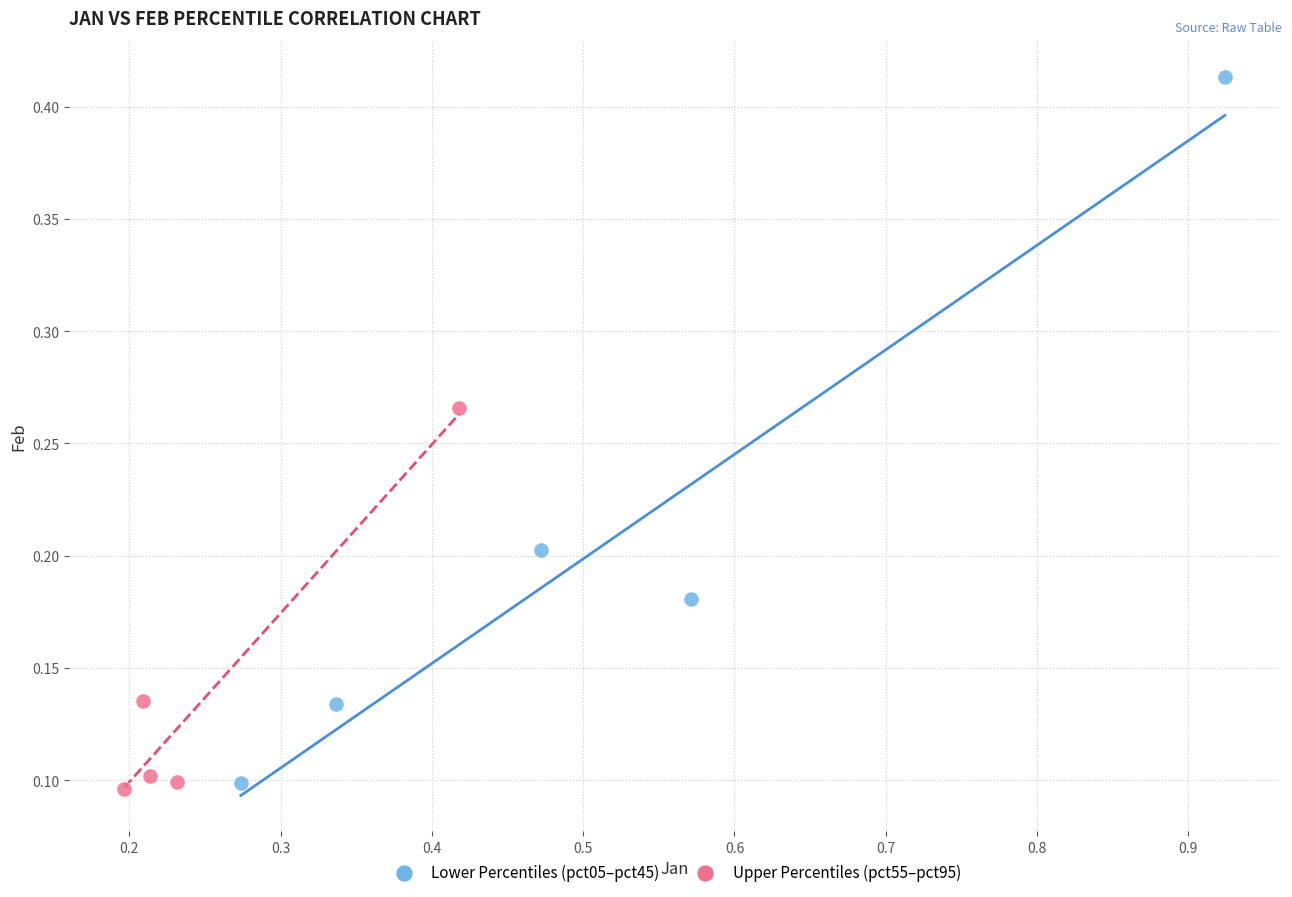

Which series has the largest Y range (max minus min)?

Lower Percentiles (pct05–pct45)